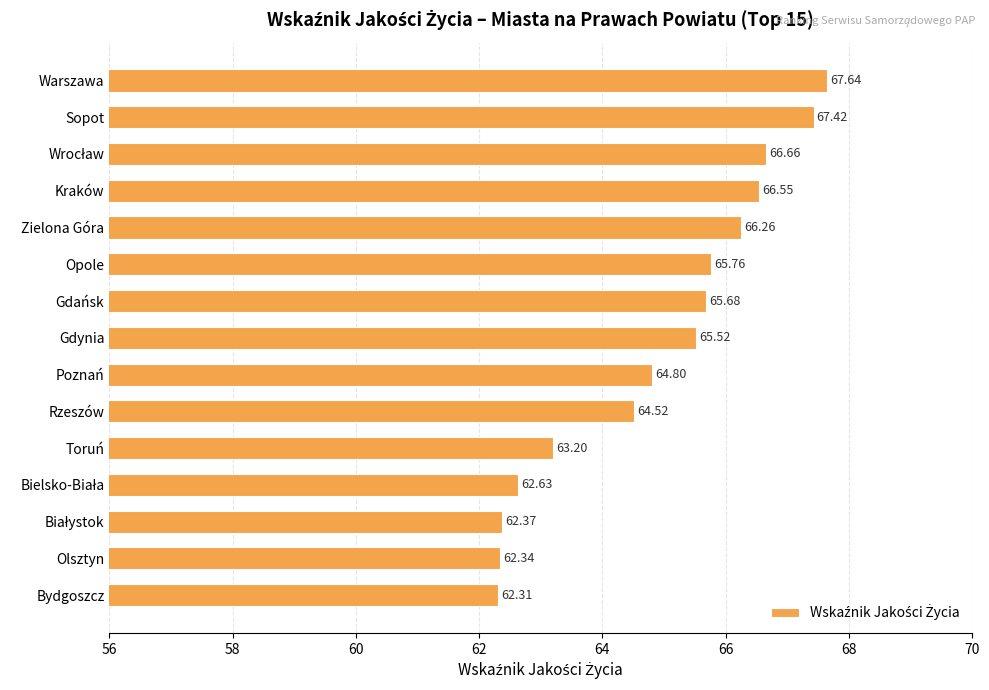

What is the difference between the maximum and second lowest values?

5.3